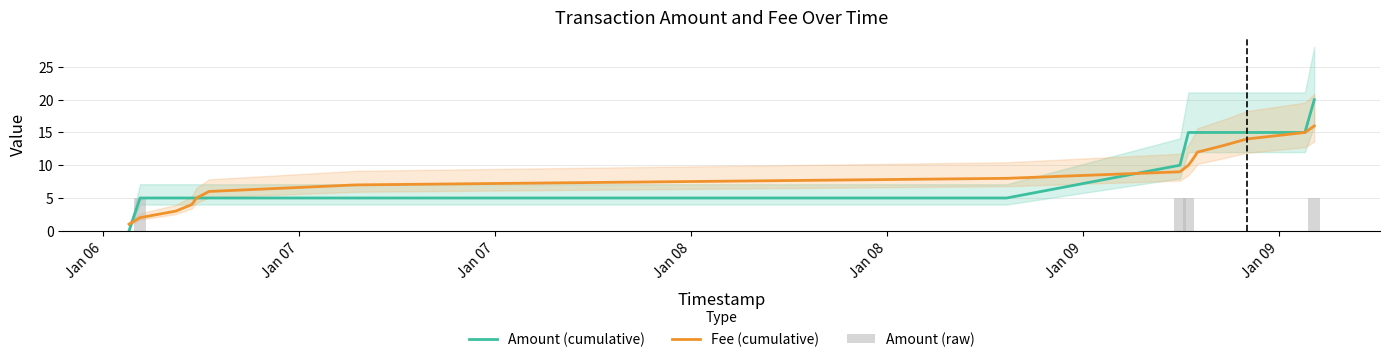

Rank the series by their maximum value, from lowest to highest.

Amount (raw), Fee (cumulative), Amount (cumulative)